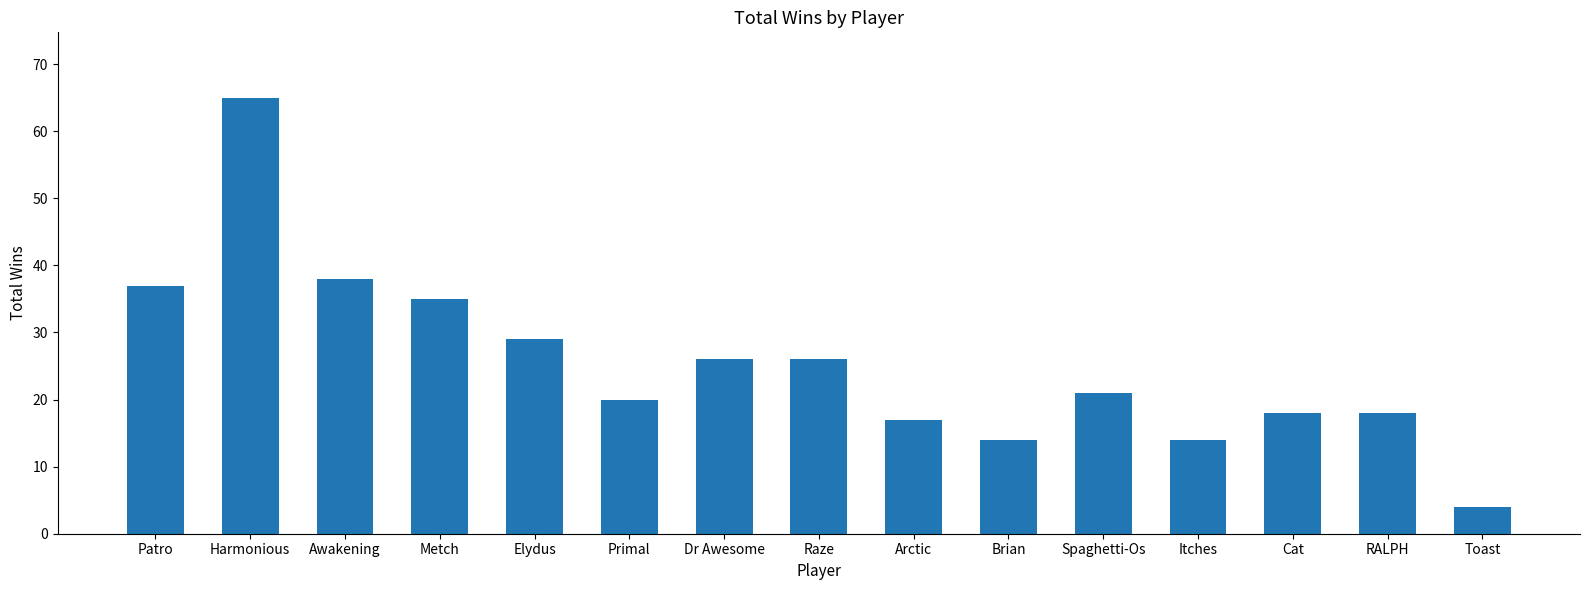

What is the label of the 3rd bar from the right?

Cat